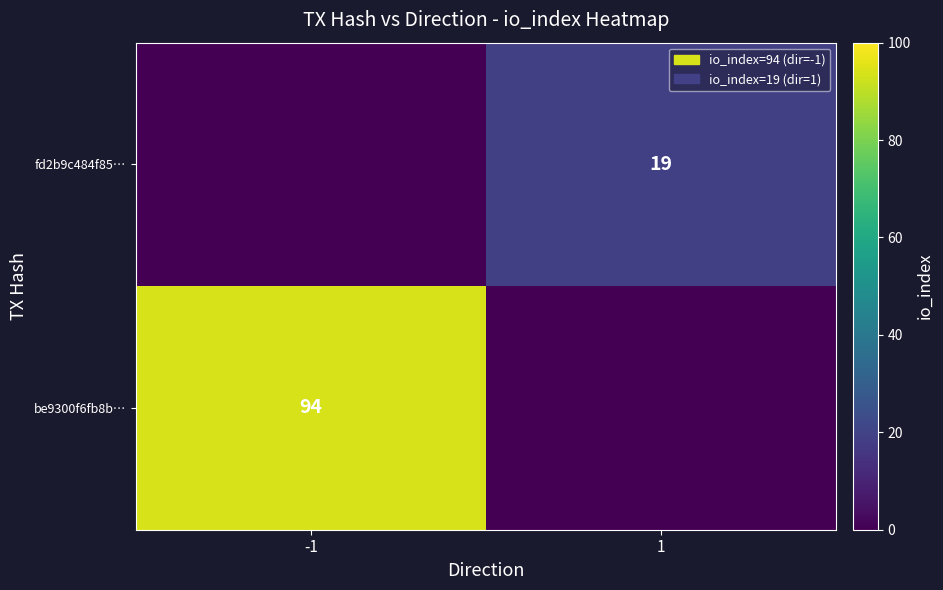

Is it true that fd2b9c484f85… equals 10 at 1?

False